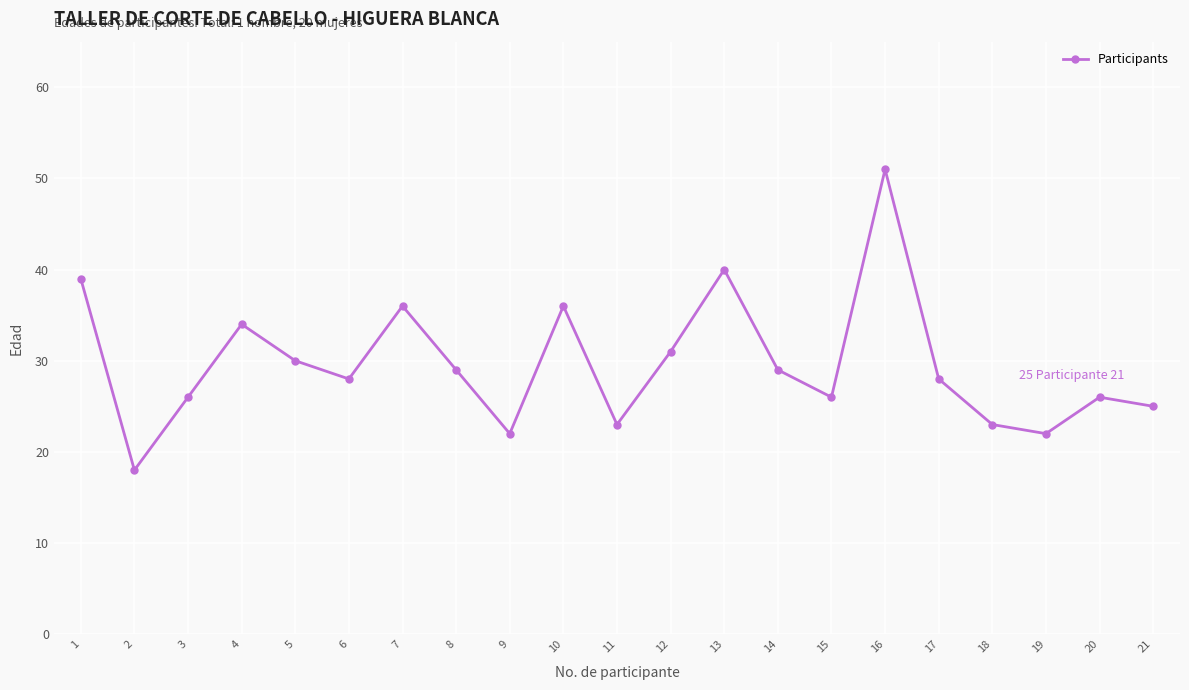

At which category does the data reach its first local valley?

2